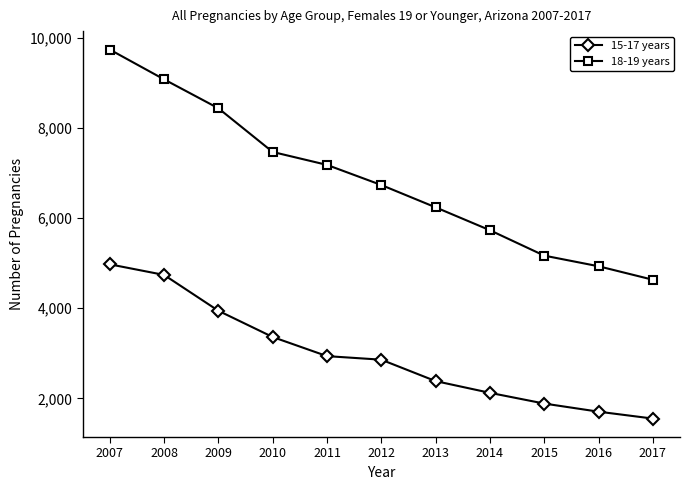

At which category is the sum across all series the highest?

2007